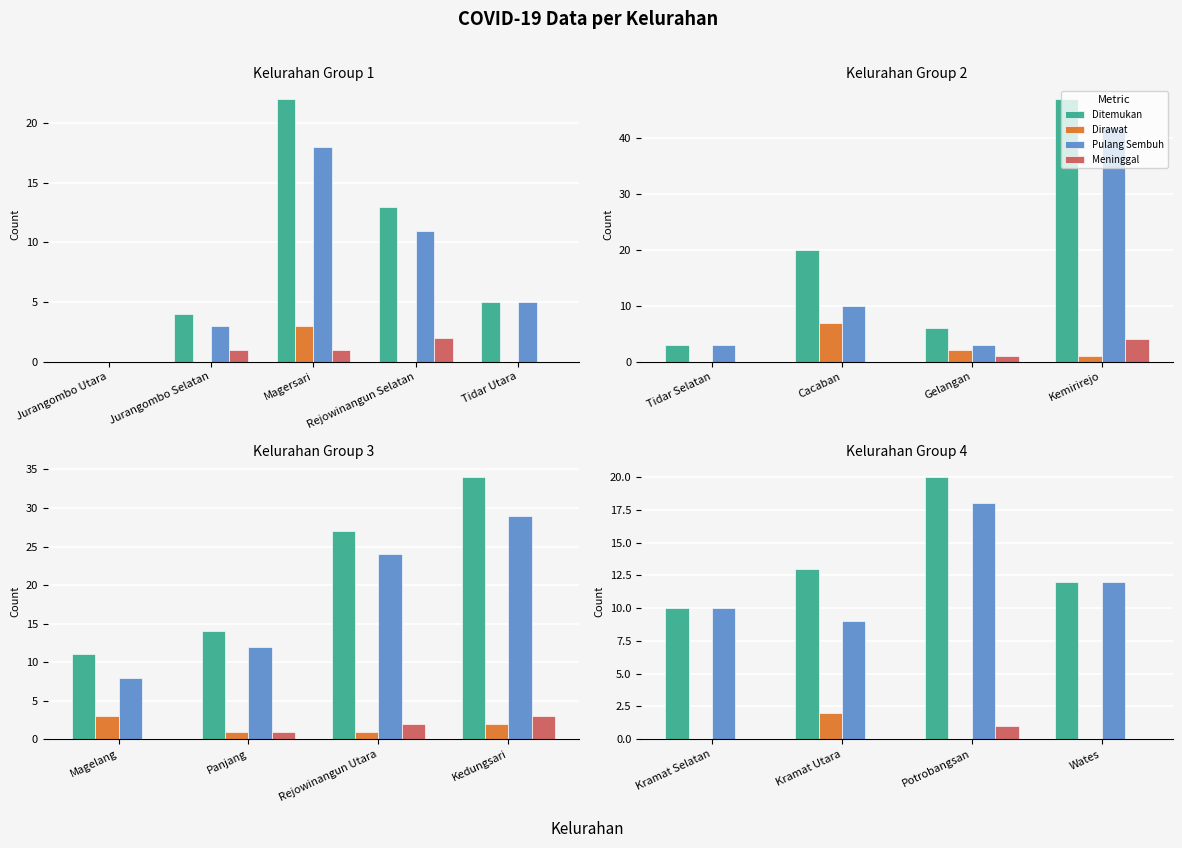

Between Wates and Kramat Selatan, which is larger?

Wates